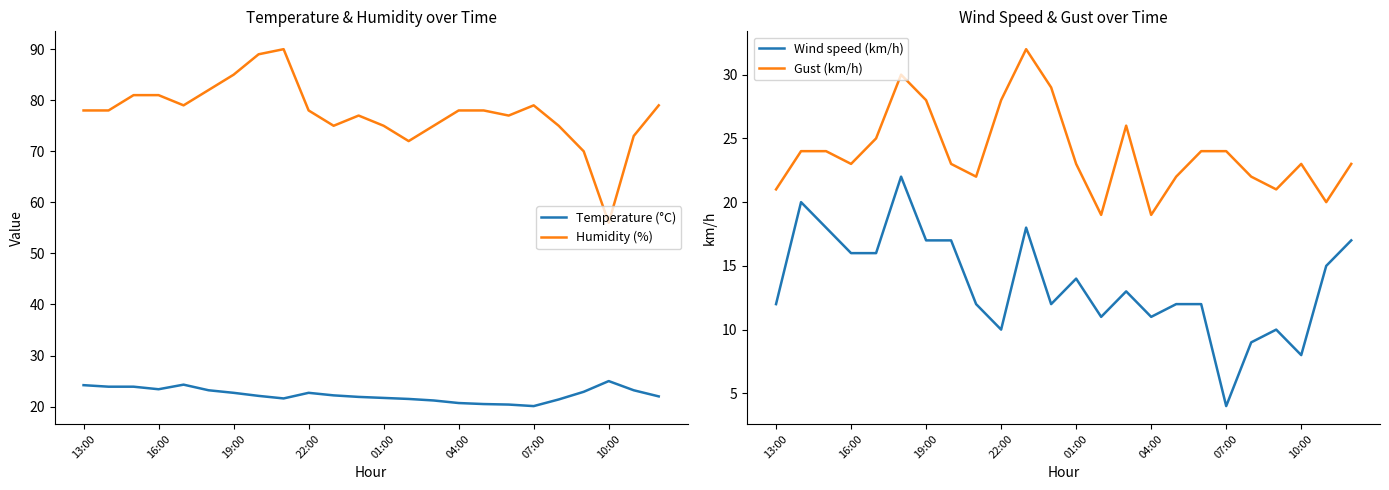

At how many categories does at least one series exceed 15?

24